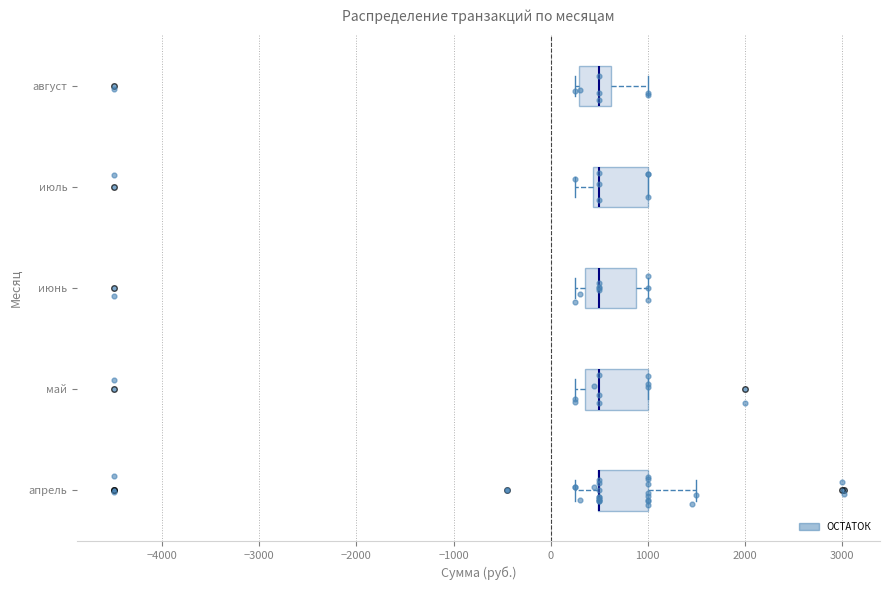

Reading bottom to top, read every box against the x-axis: the position of its median line, the range the box covers, and the ends of its whiskers. The values are not printed on the chart, so give them approximately, as read against the axis.

апрель: median 500 (drawn on the box's left edge), box 500 to 1000, whiskers 300 to 1500
май: median 500, box 400 to 1000, whiskers 300 to 1000
июнь: median 500, box 400 to 900, whiskers 300 to 1000
июль: median 500, box 400 to 1000, whiskers 300 to 1000
август: median 500, box 300 to 600, whiskers 300 (just left of the box's left edge) to 1000